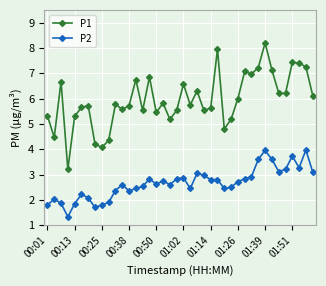

What is the value of the P1 point at the 33rd from the left?

8.2